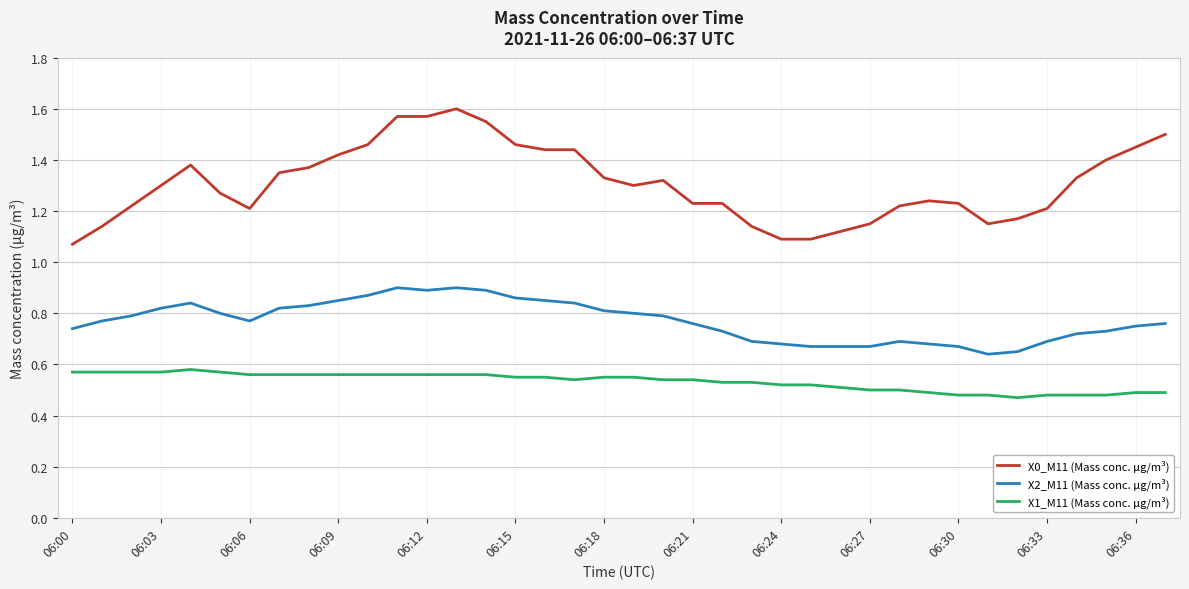

Which series has the largest total across all categories?

X0_M11 (Mass conc. μg/m³)